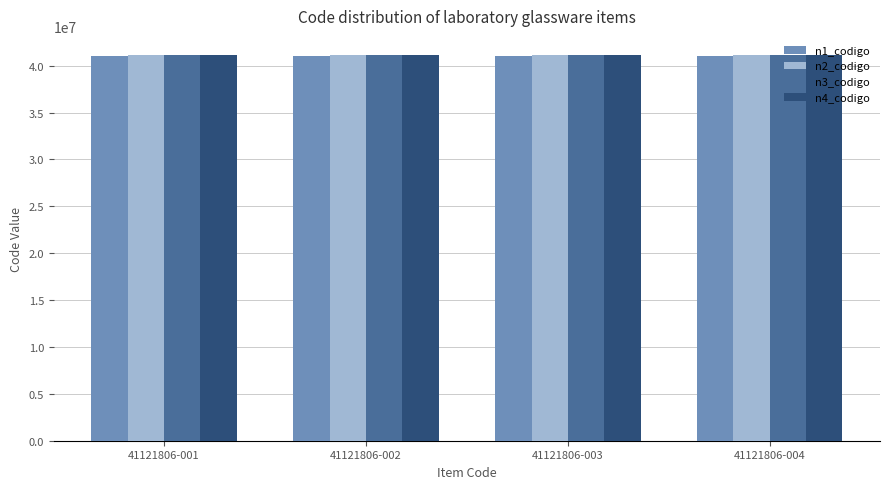

What are all the series names shown in the legend?

n1_codigo, n2_codigo, n3_codigo, n4_codigo